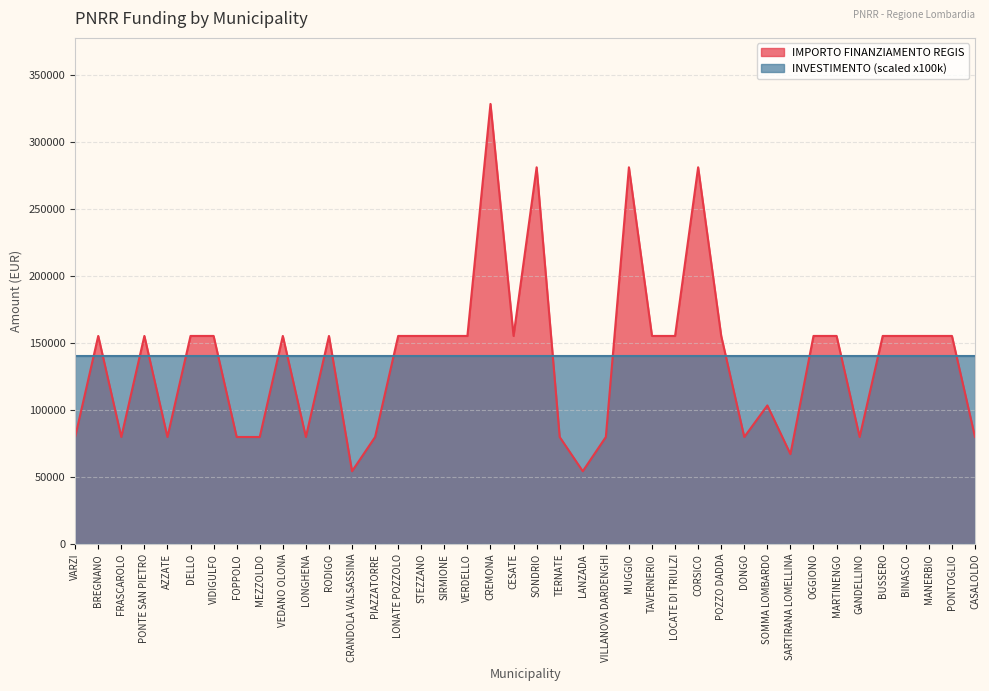

Which has a higher value, SIRMIONE or CREMONA?

CREMONA